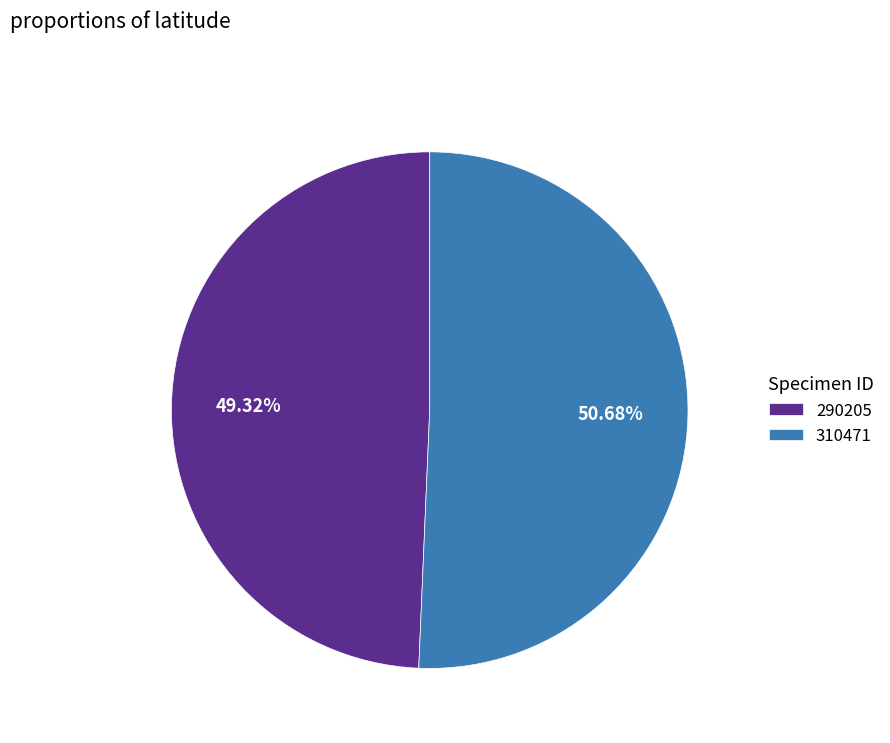

How many slices are in this pie chart?

2